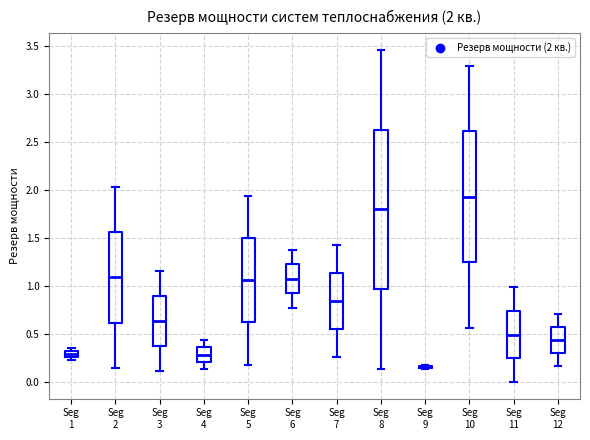

Comparing the boxes themselves (not the whiskers), which one is the tallest?

Seg 8